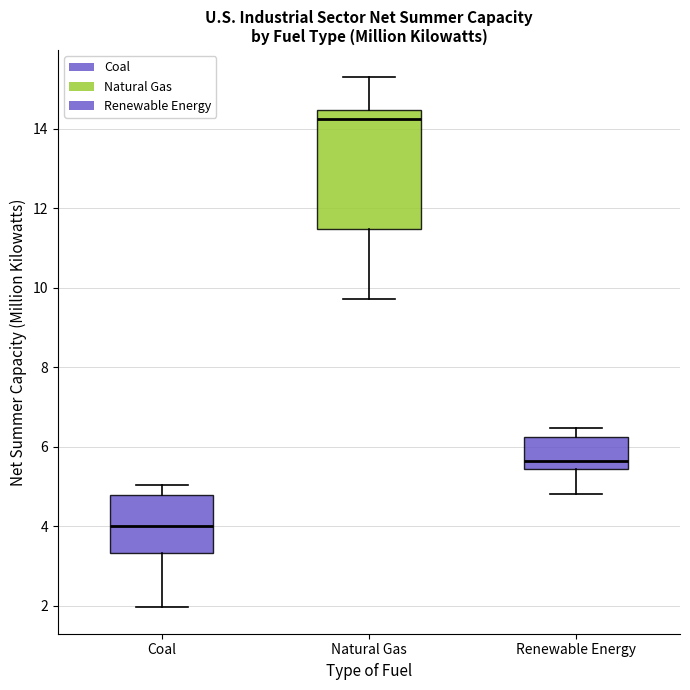

Which box is the tallest, from its lower edge to its upper edge?

Natural Gas